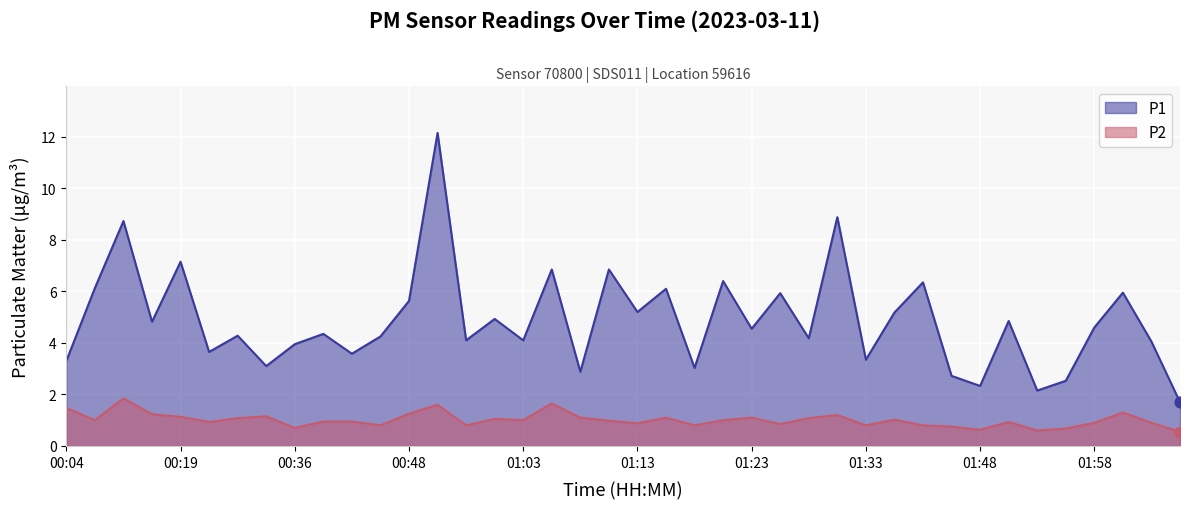

What are all the series names shown in the legend?

P1, P2